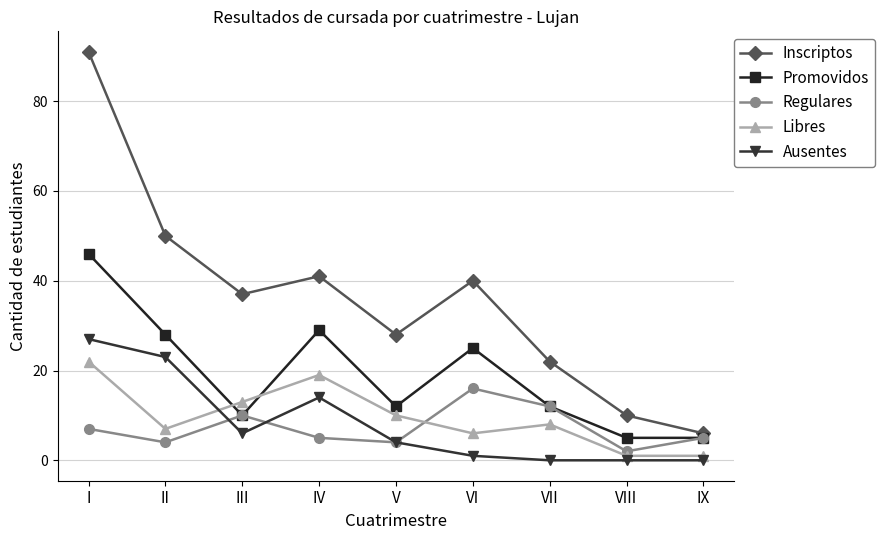

True or false: Libres has more than 2 points higher than both neighbors.

False